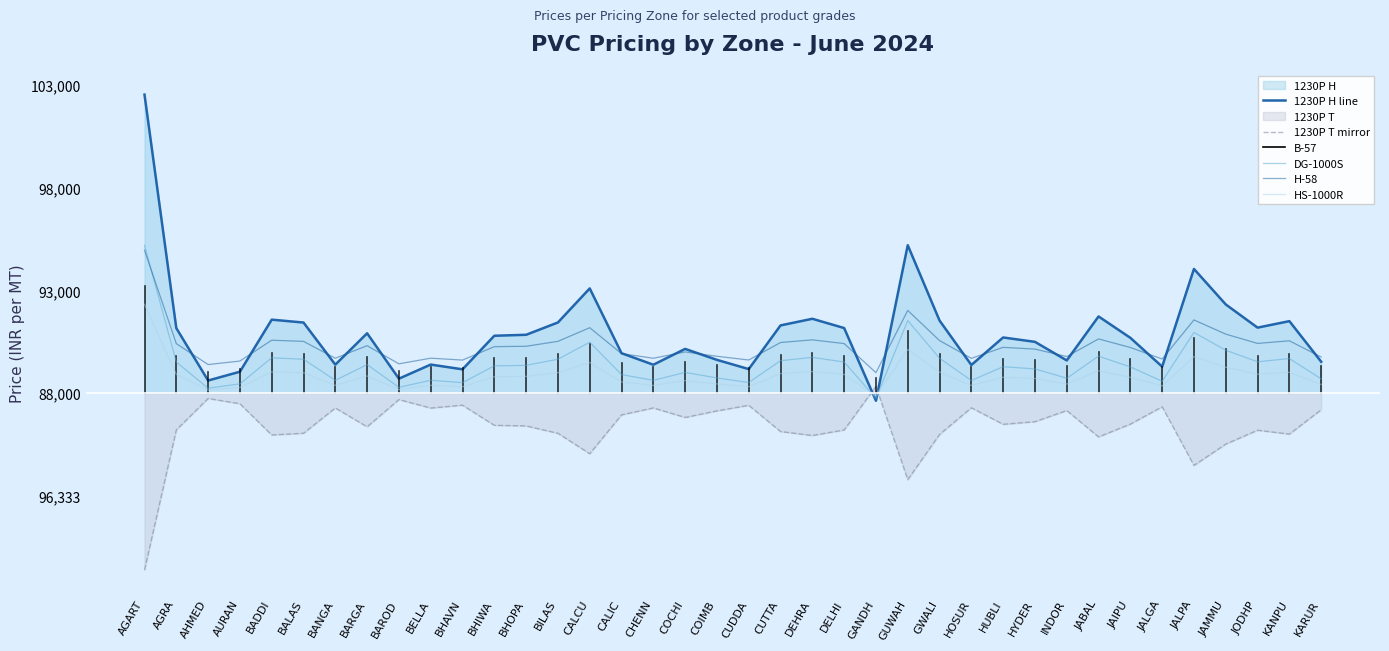

Reading left to right, what are all the values shown in this chart?

1230P H line: AGART=14542.0	AGRA=3157.0	AHMED=603.0	AURAN=1032.0	BADDI=3570.0	BALAS=3430.0	BANGA=1377.0	BARGA=2905.0	BAROD=693.0	BELLA=1381.0	BHAVN=1149.0	BHIWA=2785.0	BHOPA=2833.0	BILAS=3433.0	CALCU=5093.0	CALIC=1935.0	CHENN=1373.0	COCHI=2145.0	COIMB=1610.0	CUDDA=1160.0	CUTTA=3290.0	DEHRA=3613.0	DELHI=3161.0	GANDH=-383.0	GUWAH=7200.0	GWALI=3527.0	HOSUR=1360.0	HUBLI=2702.0	HYDER=2488.0	INDOR=1583.0	JABAL=3727.0	JAIPU=2684.0	JALGA=1280.0	JALPA=6042.0	JAMMU=4311.0	JODHP=3181.0	KANPU=3498.0	KARUR=1520.0
1230P T mirror: AGART=-8635.2	AGRA=-1804.2	AHMED=-271.8	AURAN=-529.2	BADDI=-2052.0	BALAS=-1968.0	BANGA=-736.2	BARGA=-1653.0	BAROD=-325.8	BELLA=-738.6	BHAVN=-599.4	BHIWA=-1581.0	BHOPA=-1609.8	BILAS=-1969.8	CALCU=-2965.8	CALIC=-1071.0	CHENN=-733.8	COCHI=-1197.0	COIMB=-876.0	CUDDA=-606.0	CUTTA=-1884.0	DEHRA=-2077.8	DELHI=-1806.6	GANDH=319.8	GUWAH=-4230.0	GWALI=-2026.2	HOSUR=-726.0	HUBLI=-1531.2	HYDER=-1402.8	INDOR=-859.8	JABAL=-2146.2	JAIPU=-1520.4	JALGA=-678.0	JALPA=-3535.2	JAMMU=-2496.6	JODHP=-1818.6	KANPU=-2008.8	KARUR=-822.0
DG-1000S: AGART=7196.0	AGRA=1503.5	AHMED=226.5	AURAN=441.0	BADDI=1710.0	BALAS=1640.0	BANGA=613.5	BARGA=1377.5	BAROD=271.5	BELLA=615.5	BHAVN=499.5	BHIWA=1317.5	BHOPA=1341.5	BILAS=1641.5	CALCU=2471.5	CALIC=892.5	CHENN=611.5	COCHI=997.5	COIMB=730.0	CUDDA=505.0	CUTTA=1570.0	DEHRA=1731.5	DELHI=1505.5	GANDH=-266.5	GUWAH=3525.0	GWALI=1688.5	HOSUR=605.0	HUBLI=1276.0	HYDER=1169.0	INDOR=716.5	JABAL=1788.5	JAIPU=1267.0	JALGA=565.0	JALPA=2946.0	JAMMU=2080.5	JODHP=1515.5	KANPU=1674.0	KARUR=685.0
H-58: AGART=6956.8	AGRA=2402.8	AHMED=1381.2	AURAN=1552.8	BADDI=2568.0	BALAS=2512.0	BANGA=1690.8	BARGA=2302.0	BAROD=1417.2	BELLA=1692.4	BHAVN=1599.6	BHIWA=2254.0	BHOPA=2273.2	BILAS=2513.2	CALCU=3177.2	CALIC=1914.0	CHENN=1689.2	COCHI=1998.0	COIMB=1784.0	CUDDA=1604.0	CUTTA=2456.0	DEHRA=2585.2	DELHI=2404.4	GANDH=986.8	GUWAH=4020.0	GWALI=2550.8	HOSUR=1684.0	HUBLI=2220.8	HYDER=2135.2	INDOR=1773.2	JABAL=2630.8	JAIPU=2213.6	JALGA=1652.0	JALPA=3556.8	JAMMU=2864.4	JODHP=2412.4	KANPU=2539.2	KARUR=1748.0
HS-1000R: AGART=4317.6	AGRA=902.1	AHMED=135.9	AURAN=264.6	BADDI=1026.0	BALAS=984.0	BANGA=368.1	BARGA=826.5	BAROD=162.9	BELLA=369.3	BHAVN=299.7	BHIWA=790.5	BHOPA=804.9	BILAS=984.9	CALCU=1482.9	CALIC=535.5	CHENN=366.9	COCHI=598.5	COIMB=438.0	CUDDA=303.0	CUTTA=942.0	DEHRA=1038.9	DELHI=903.3	GANDH=-159.9	GUWAH=2115.0	GWALI=1013.1	HOSUR=363.0	HUBLI=765.6	HYDER=701.4	INDOR=429.9	JABAL=1073.1	JAIPU=760.2	JALGA=339.0	JALPA=1767.6	JAMMU=1248.3	JODHP=909.3	KANPU=1004.4	KARUR=411.0